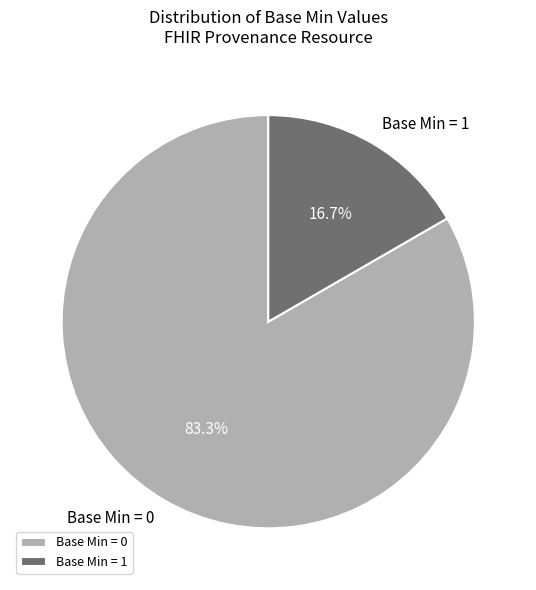

What is the smallest slice in the pie chart?

Base Min = 1